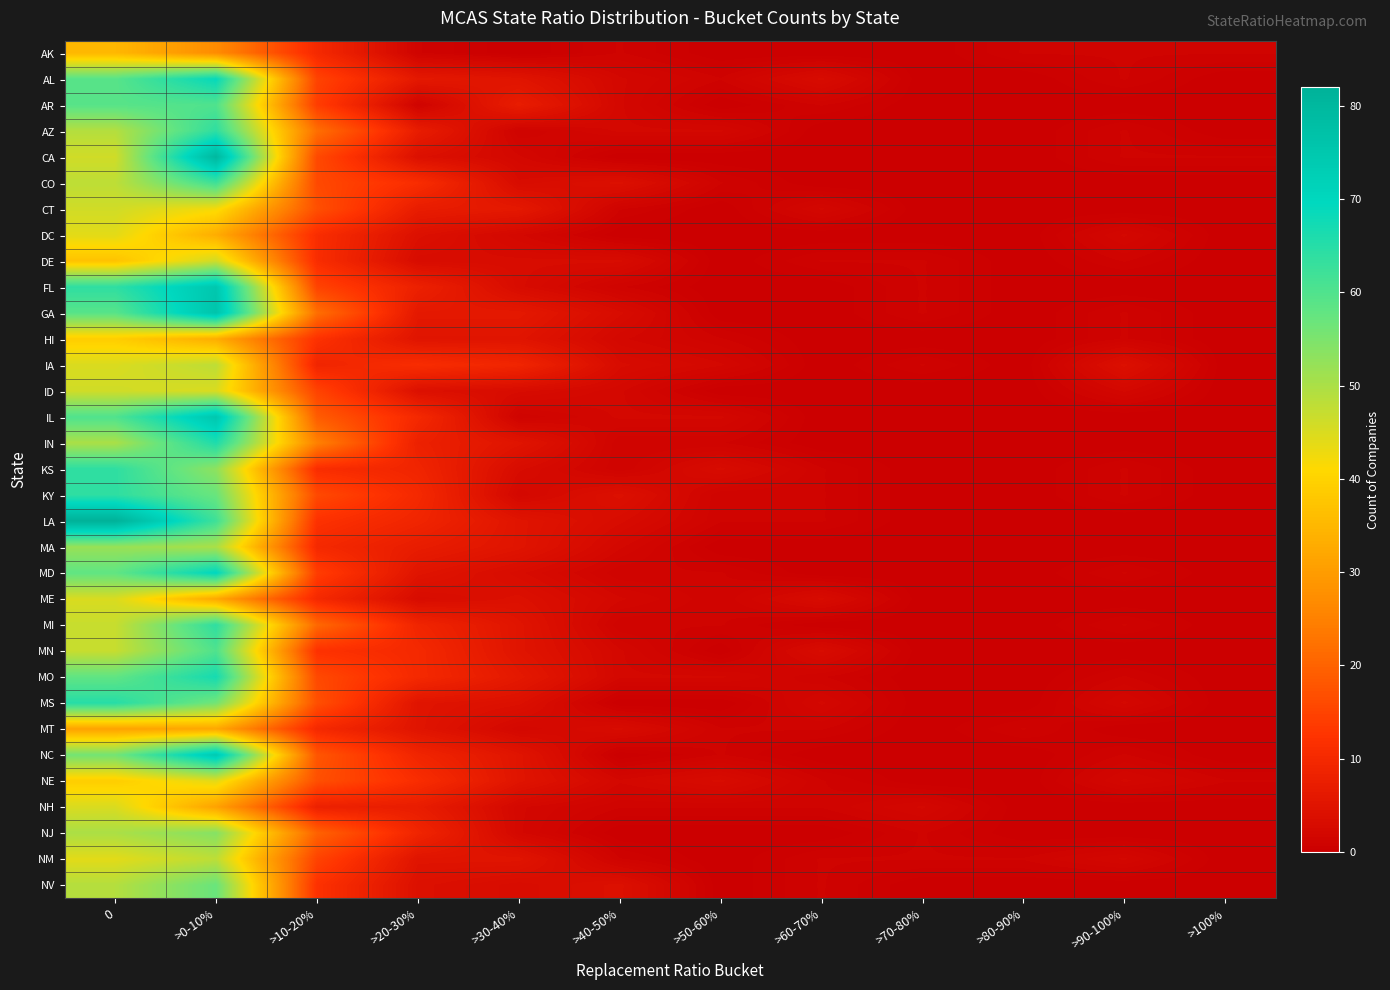

Which series has the largest range (max minus min)?

LA